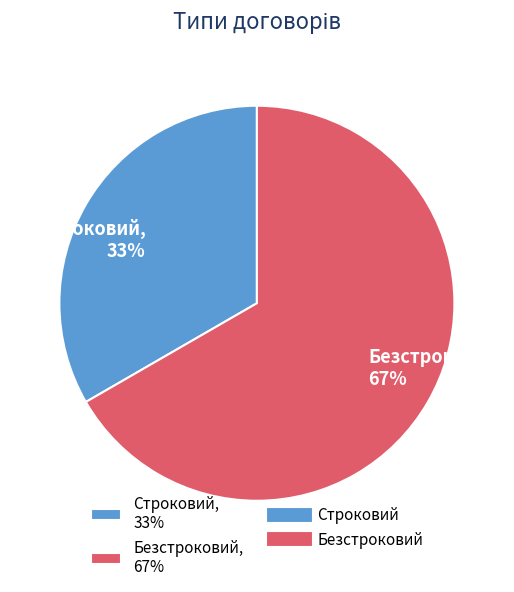

Is it true that Строковий is 33% of the pie?

True